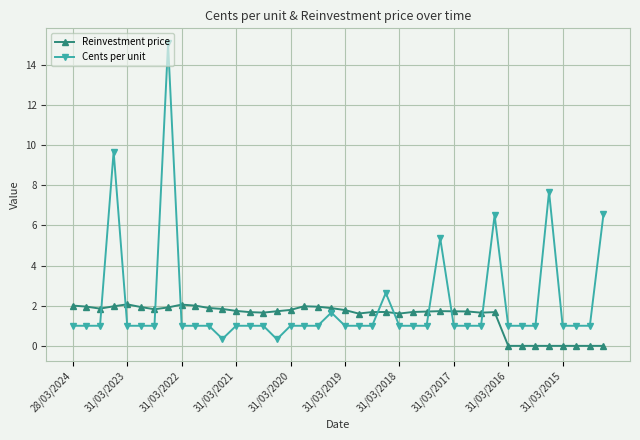

After their last crossing, which series has the higher values: Reinvestment price or Cents per unit?

Cents per unit